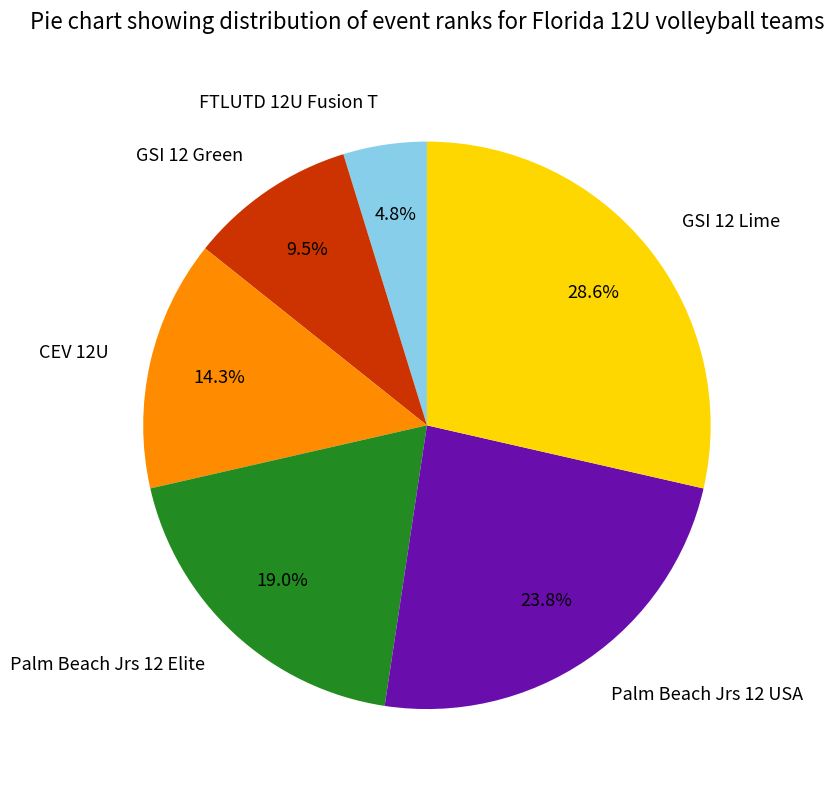

Which has a higher value, CEV 12U or GSI 12 Green?

CEV 12U